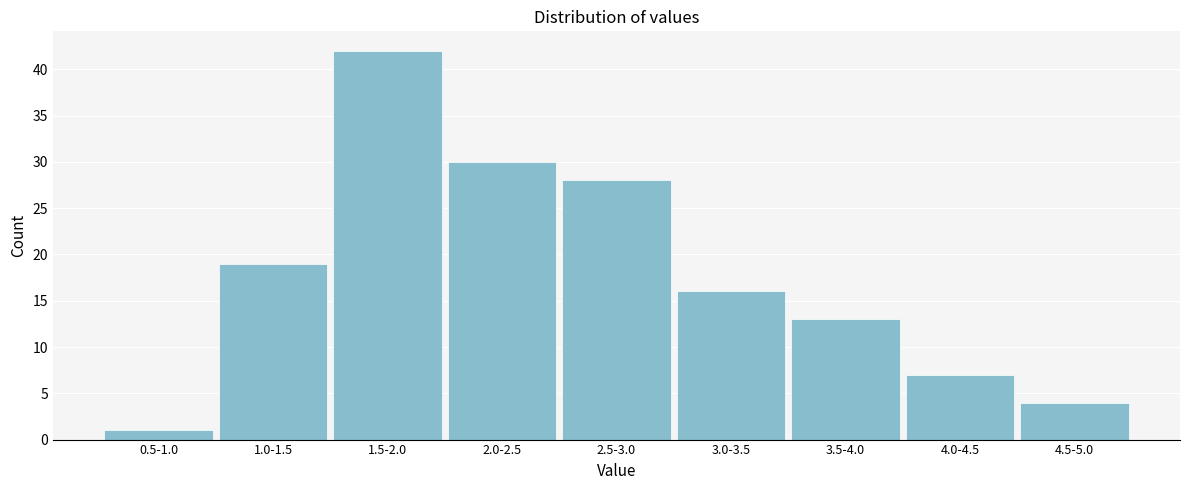

Reading left to right, what are all the values shown in this chart?

0.5-1.0=1	1.0-1.5=19	1.5-2.0=42	2.0-2.5=30	2.5-3.0=28	3.0-3.5=16	3.5-4.0=13	4.0-4.5=7	4.5-5.0=4